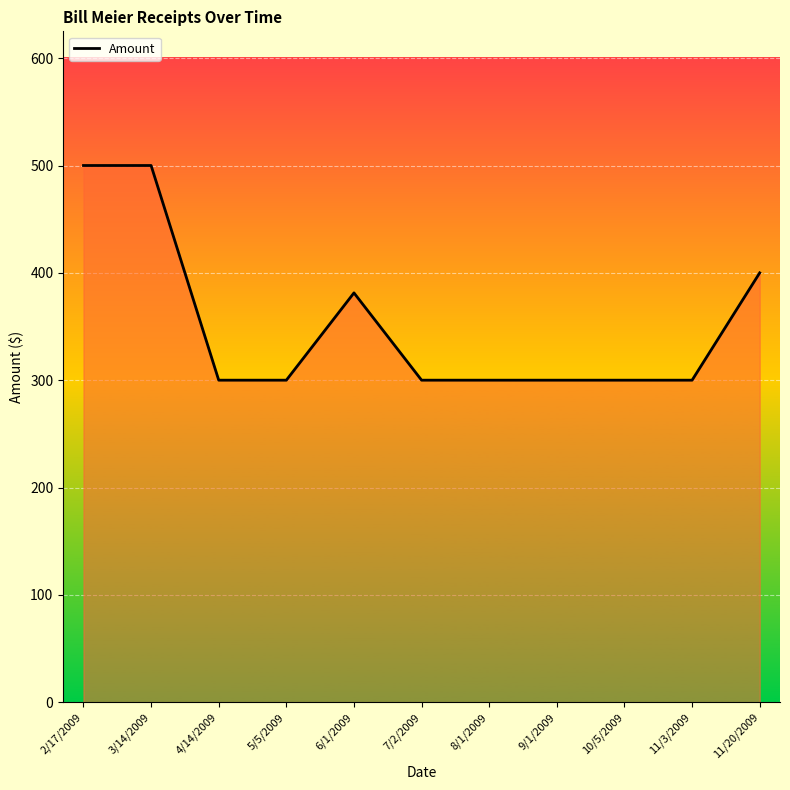

What is the ratio of the value at 8/1/2009 to the value at 2/17/2009?

0.6